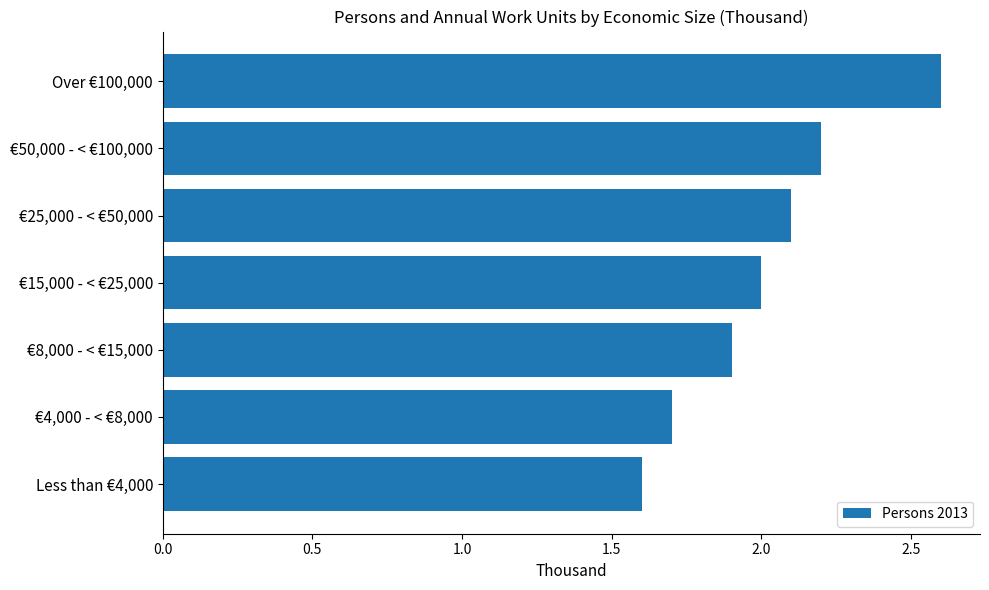

Reading top to bottom, transcribe all the data shown in this chart.

Over €100,000=2.6	€50,000 - < €100,000=2.2	€25,000 - < €50,000=2.1	€15,000 - < €25,000=2.0	€8,000 - < €15,000=1.9	€4,000 - < €8,000=1.7	Less than €4,000=1.6